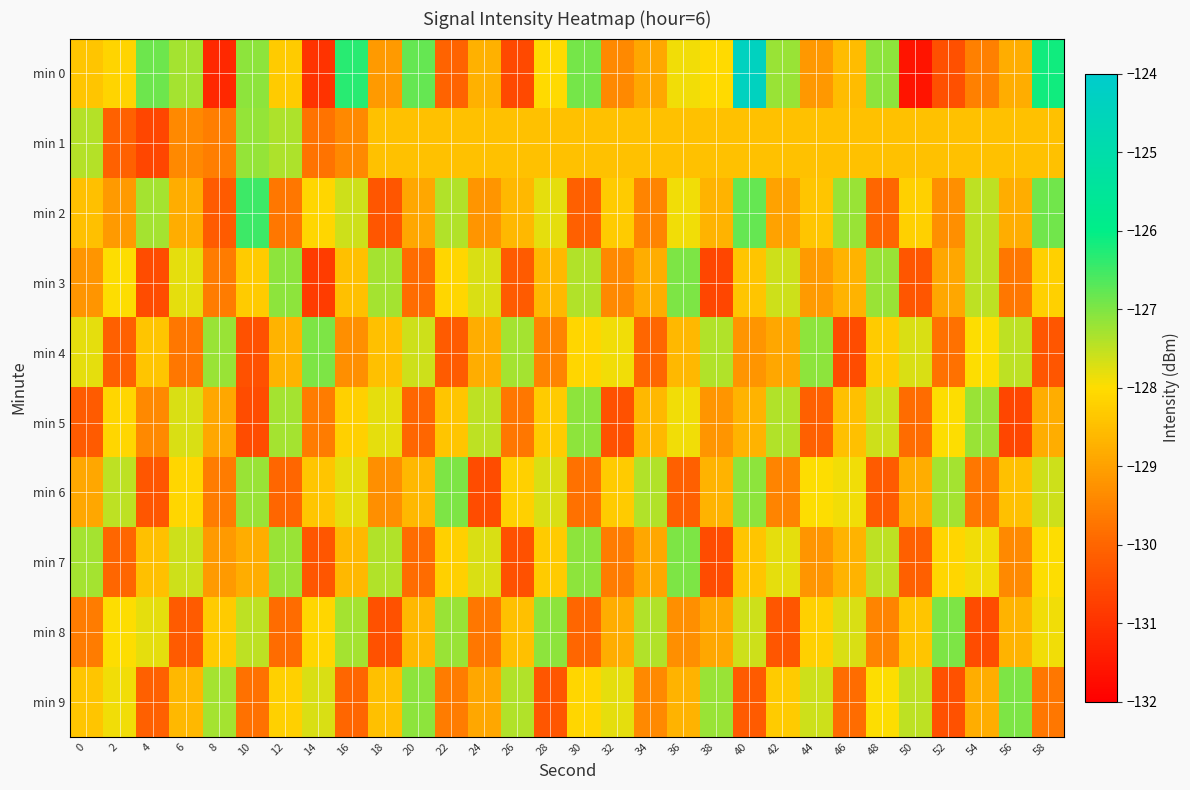

What is the greatest value displayed?

-124.4